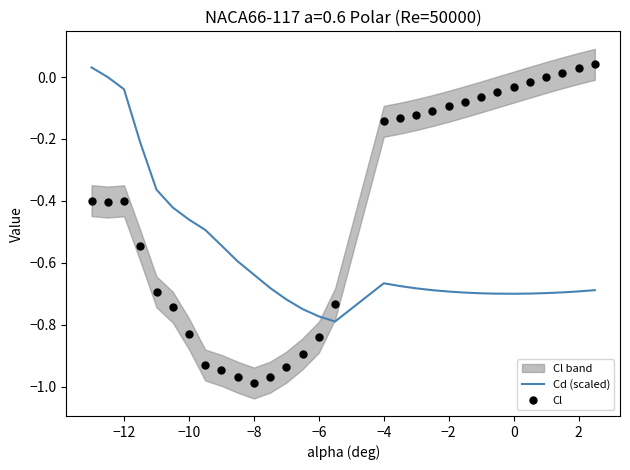

In Cl, how many points are higher than both neighbors (excluding endpoints)?

1